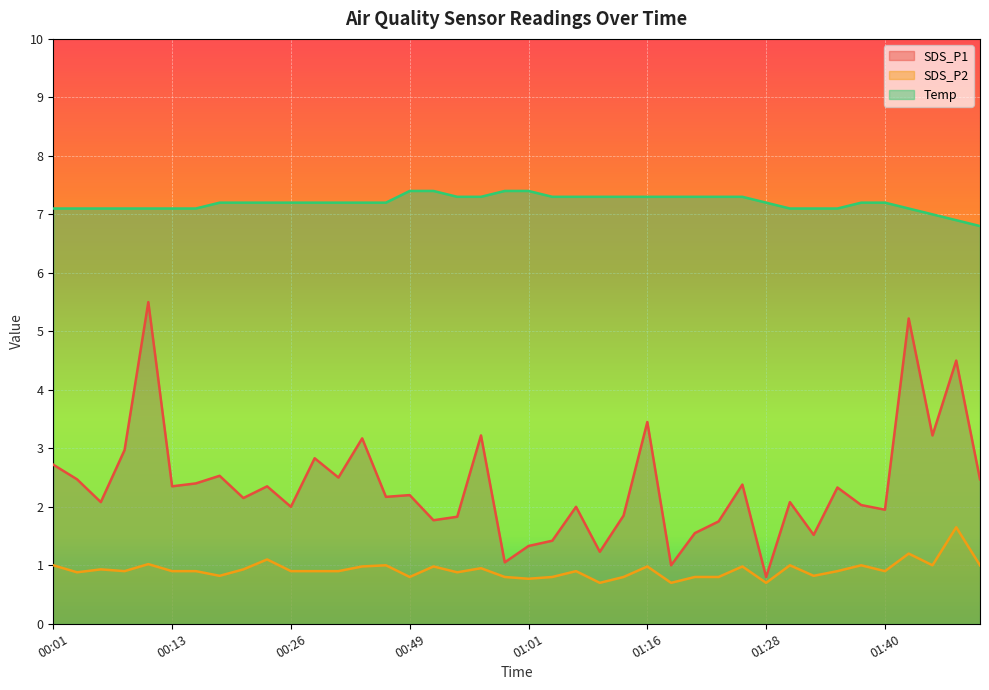

What is the maximum value for Temp?

7.4